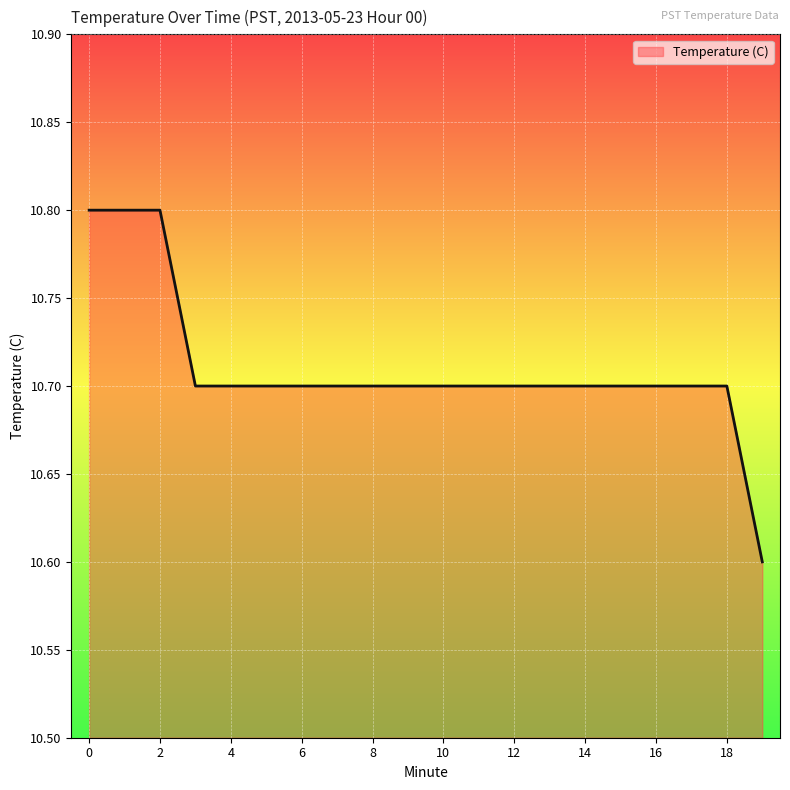

What is the minimum value shown in the chart?

10.6